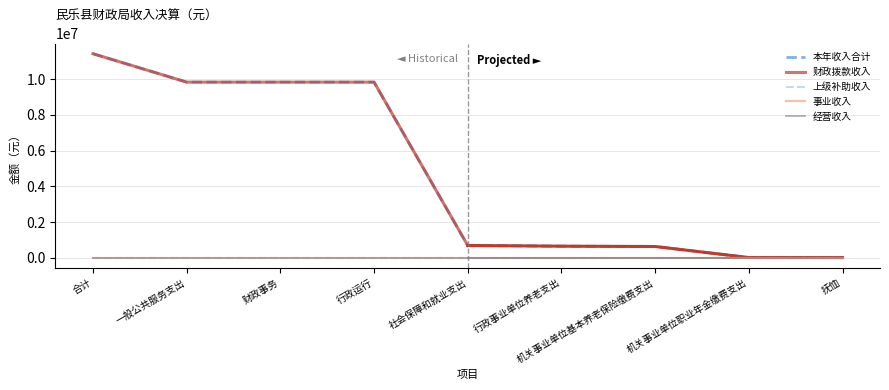

What is the difference between the 本年收入合计 values at 一般公共服务支出 and 合计?

1589600.0